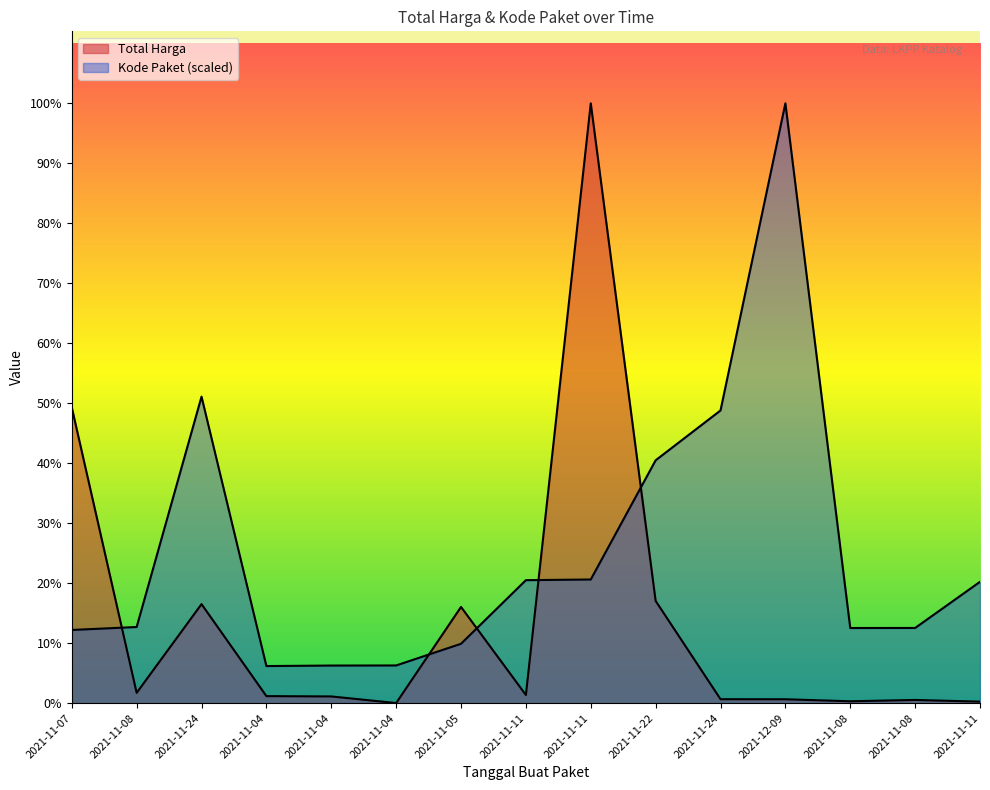

Does the chart display data point markers on the line(s)?

No